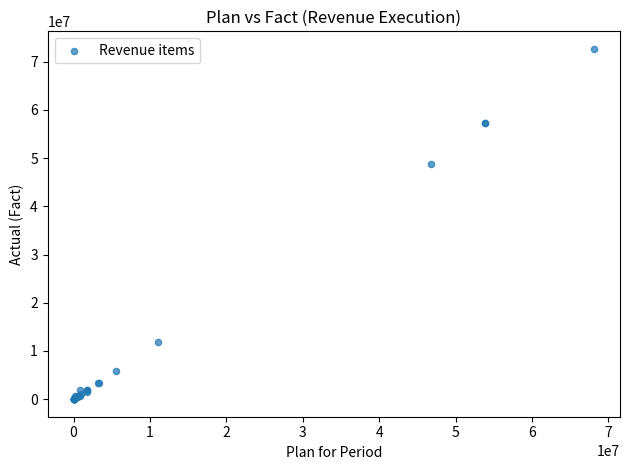

What Y value in the scatter plot is closest to 36317692?

48838236.2